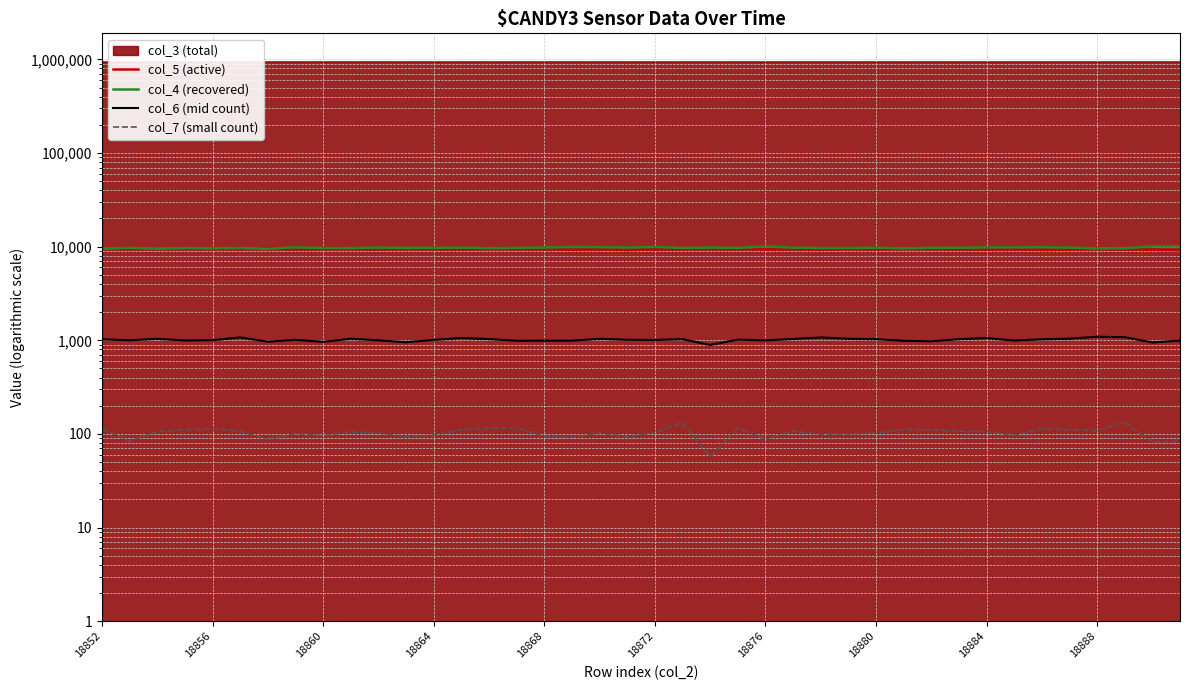

What is the minimum value shown in the chart?

57